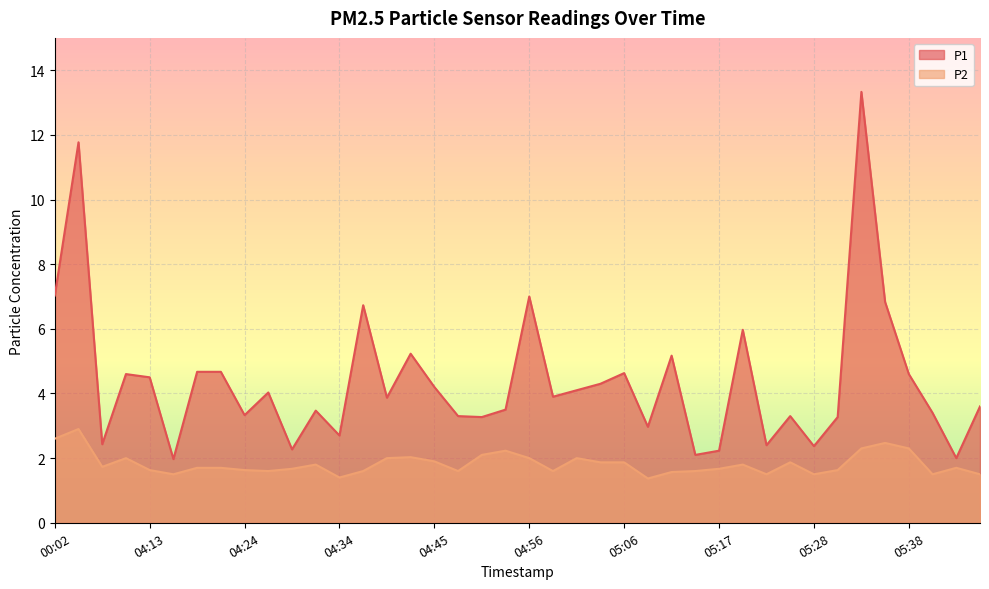

Reading left to right, transcribe all the data shown in this chart.

P1: 00:02=7.0	00:04=11.8	04:08=2.4	04:10=4.6	04:13=4.5	04:16=2.0	04:18=4.7	04:21=4.7	04:24=3.3	04:26=4.0	04:29=2.3	04:32=3.5	04:34=2.7	04:37=6.7	04:40=3.9	04:43=5.2	04:45=4.2	04:48=3.3	04:51=3.3	04:53=3.5	04:56=7.0	04:58=3.9	05:01=4.1	05:04=4.3	05:06=4.6	05:09=3.0	05:12=5.2	05:14=2.1	05:17=2.2	05:20=6.0	05:22=2.4	05:25=3.3	05:28=2.4	05:30=3.3	05:33=13.3	05:35=6.8	05:38=4.6	05:41=3.4	05:44=2.0	05:46=3.6
P2: 00:02=2.6	00:04=2.9	04:08=1.7	04:10=2.0	04:13=1.6	04:16=1.5	04:18=1.7	04:21=1.7	04:24=1.6	04:26=1.6	04:29=1.7	04:32=1.8	04:34=1.4	04:37=1.6	04:40=2.0	04:43=2.0	04:45=1.9	04:48=1.6	04:51=2.1	04:53=2.2	04:56=2.0	04:58=1.6	05:01=2.0	05:04=1.9	05:06=1.9	05:09=1.4	05:12=1.6	05:14=1.6	05:17=1.7	05:20=1.8	05:22=1.5	05:25=1.9	05:28=1.5	05:30=1.6	05:33=2.3	05:35=2.5	05:38=2.3	05:41=1.5	05:44=1.7	05:46=1.5